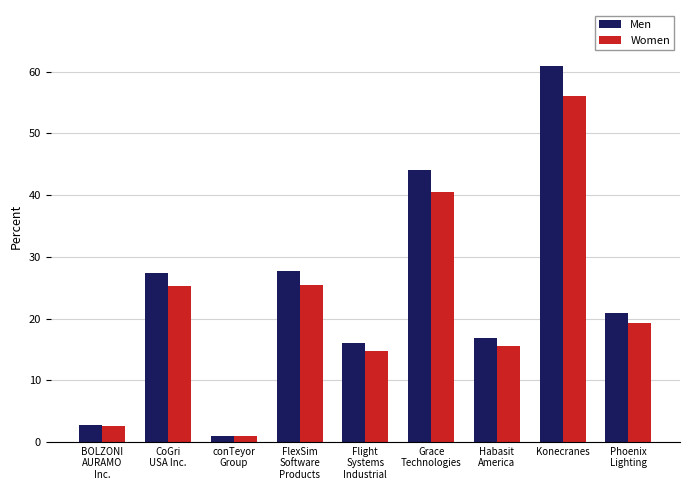

What is the smallest value displayed?

1.0